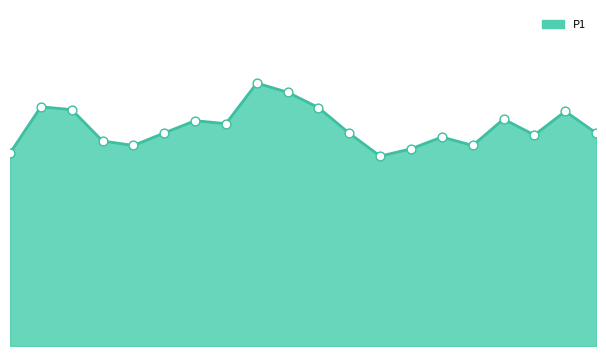

Does the chart have visible grid lines?

No